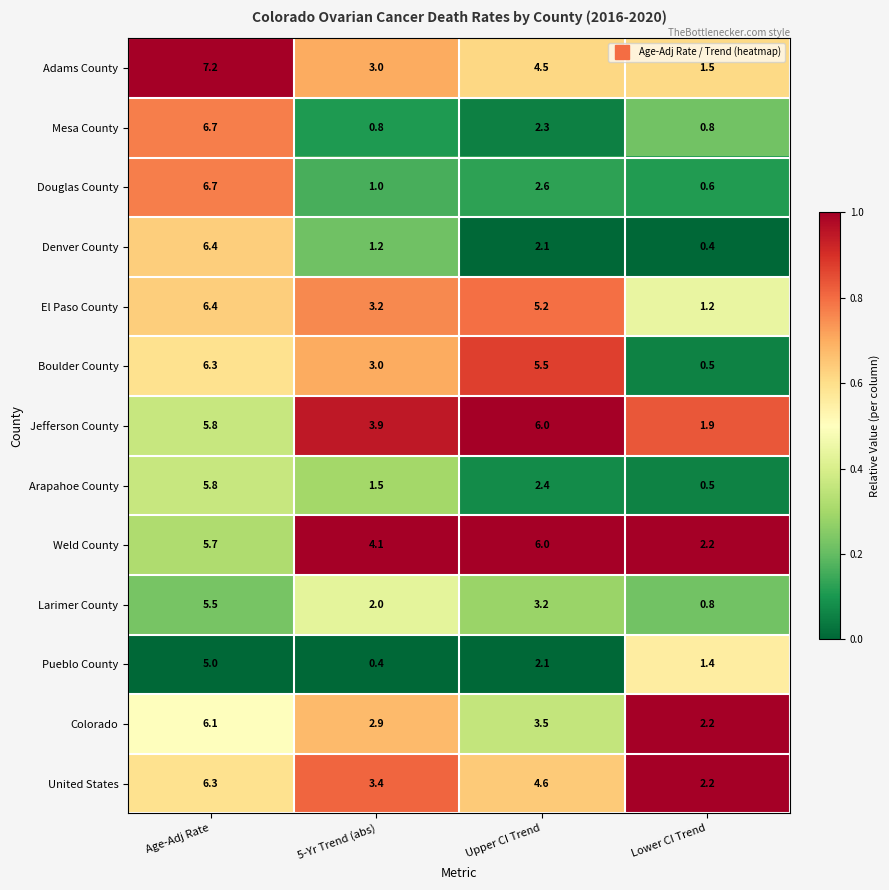

What is the difference between the highest and lowest values at 5-Yr Trend (abs)?

3.7